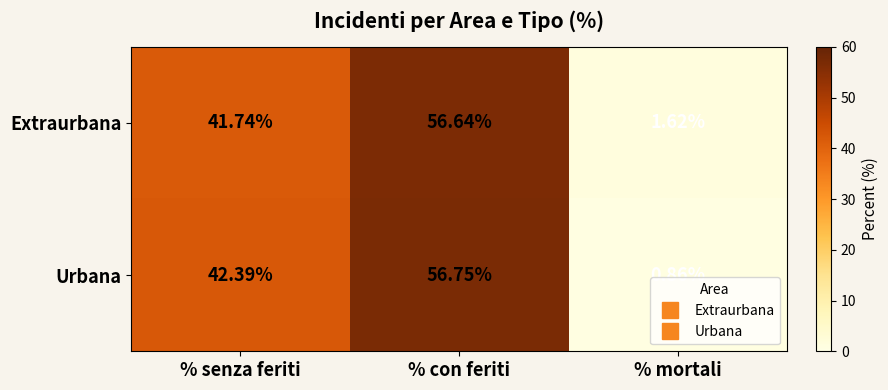

Rank the categories by Urbana value from lowest to highest.

% mortali, % senza feriti, % con feriti